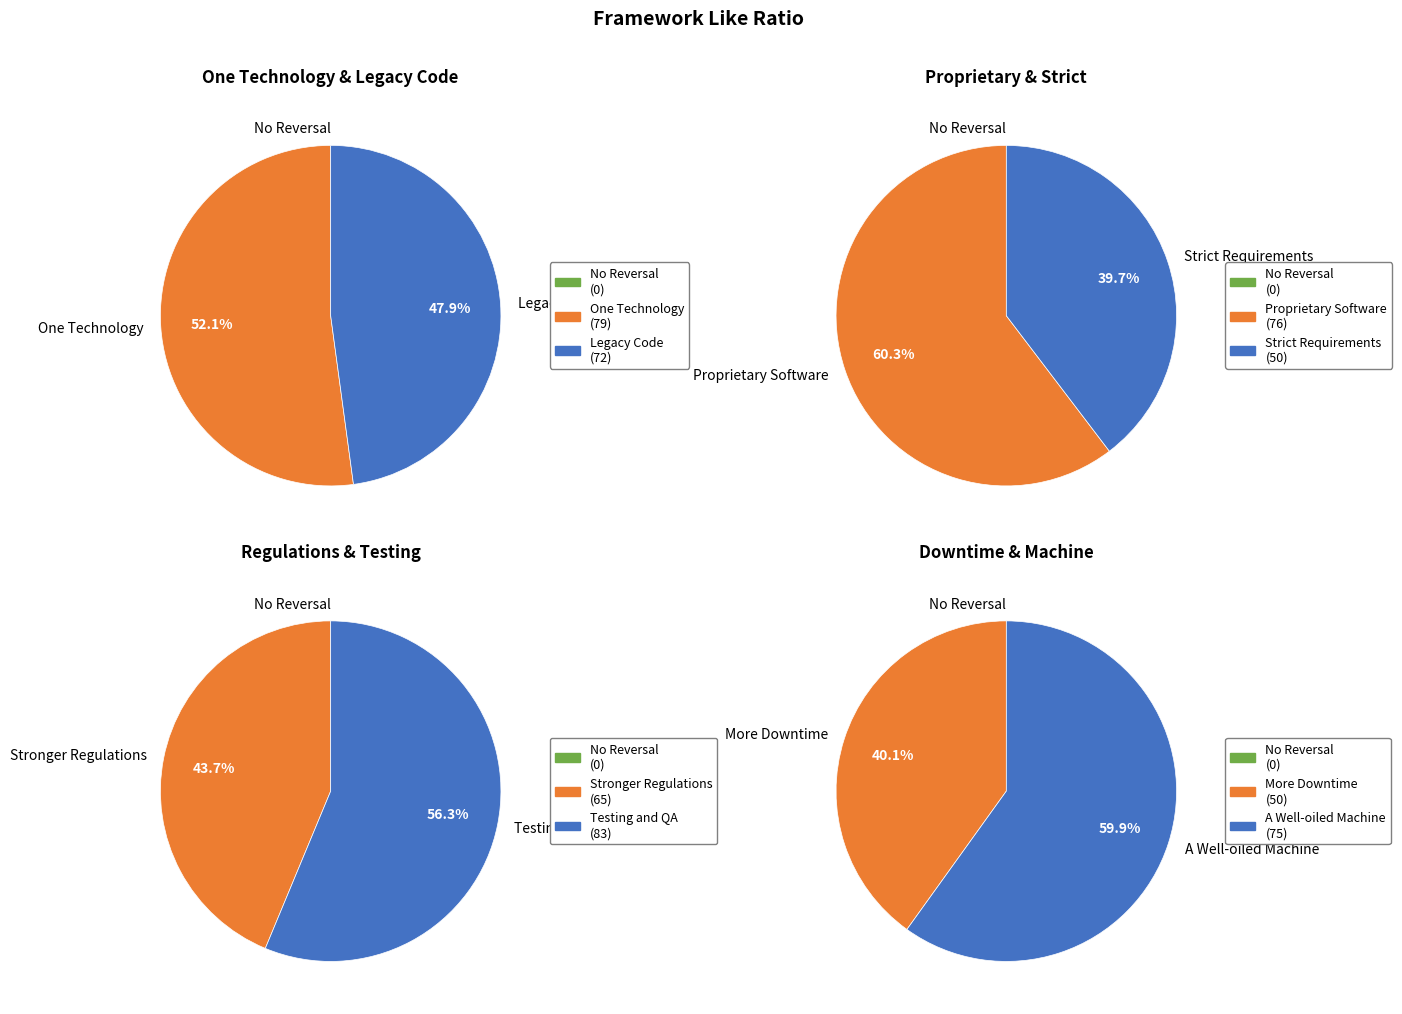

Which category has the smallest portion of the pie?

Strict Requirements